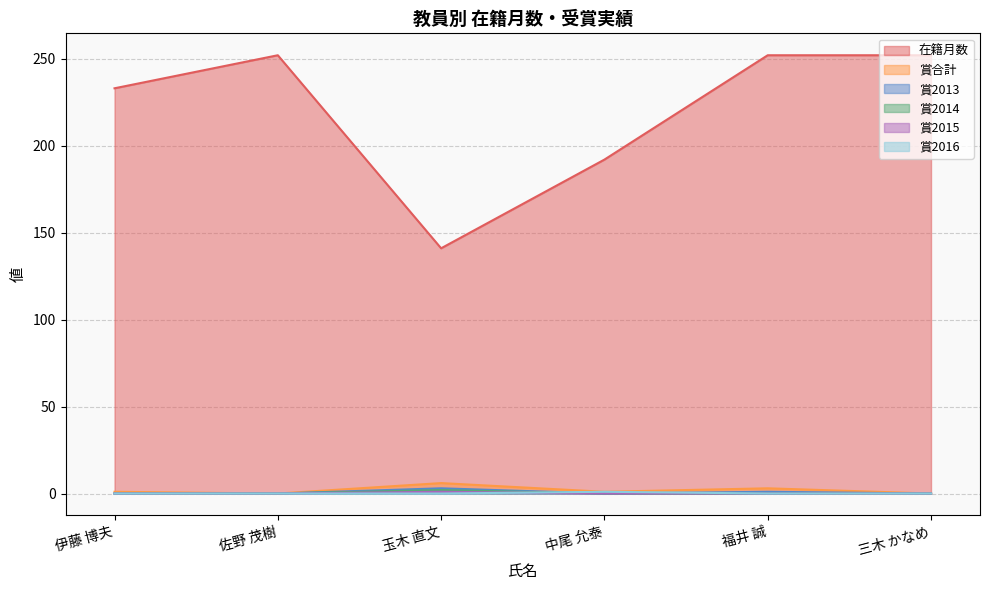

Rank the series by their maximum value, from highest to lowest.

在籍月数, 賞合計, 賞2013, 賞2014, 賞2015, 賞2016